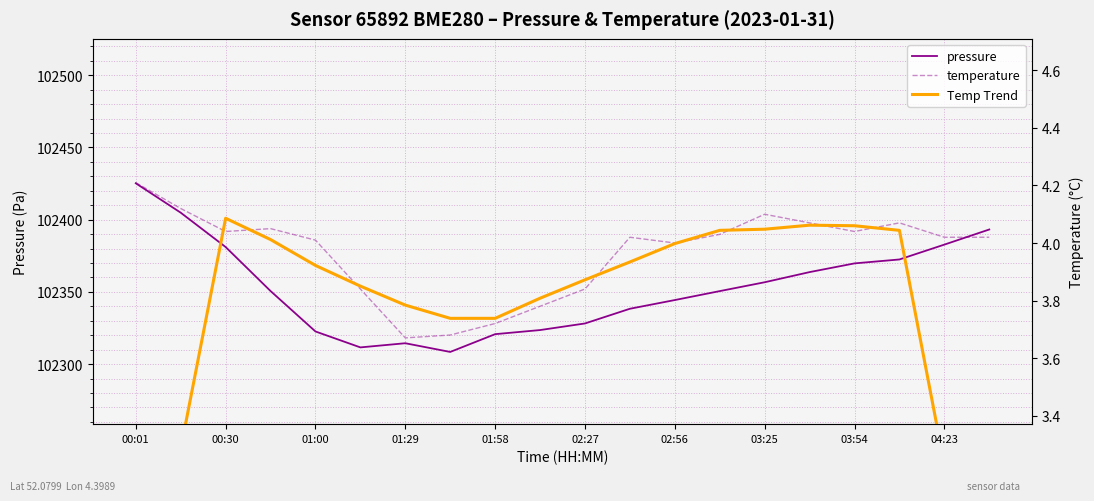

What is the minimum value for pressure?

102308.4